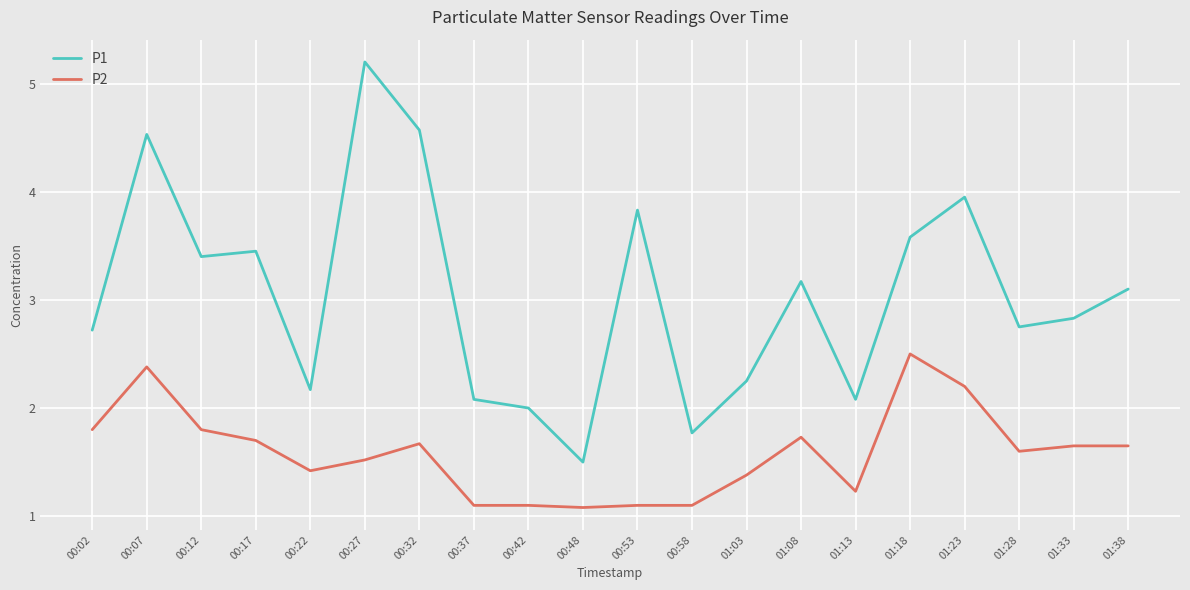

True or false: P1 and P2 cross at least once.

False